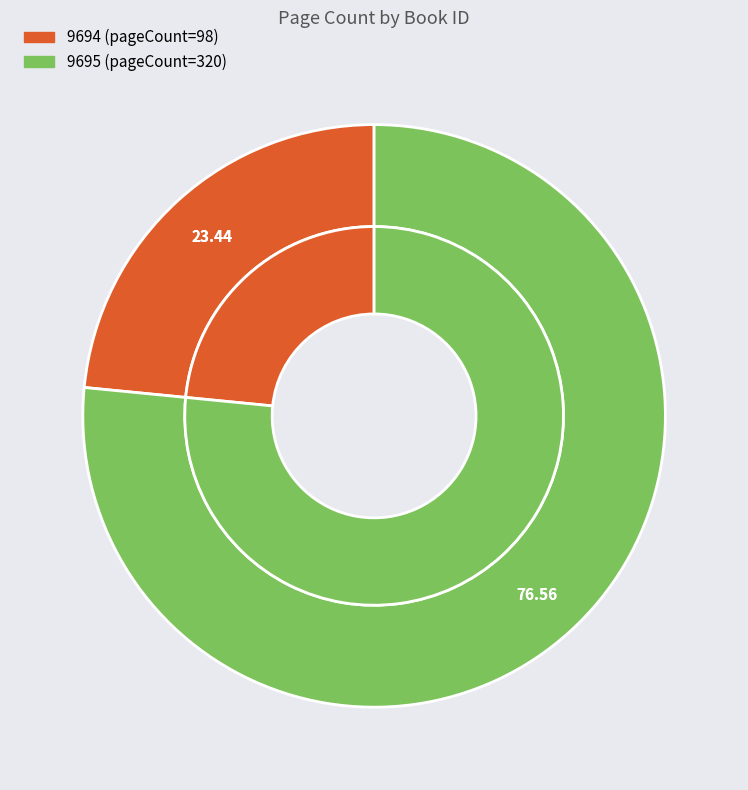

Rank the categories by value from lowest to highest.

9694, 9695